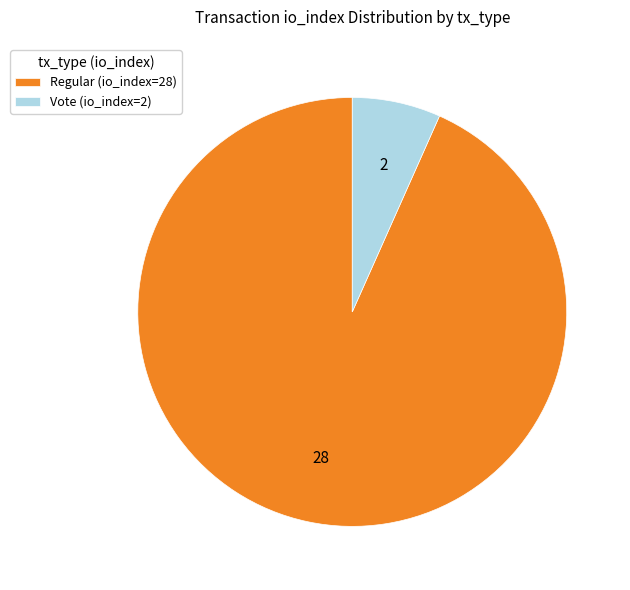

Combined, do Vote (io_index=2) and Regular (io_index=28) account for over 50%?

Yes